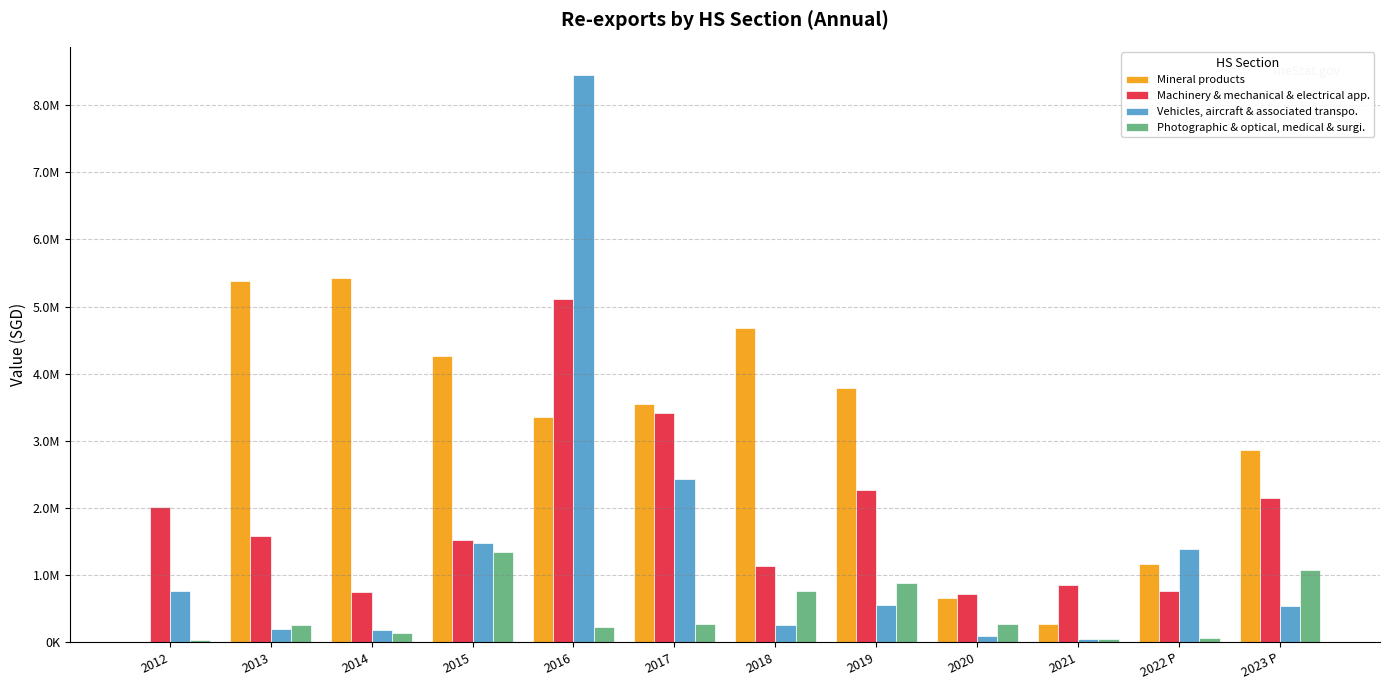

What is the sum of the Machinery & mechanical & electrical app. values at 2015 and 2019?

3797027.9